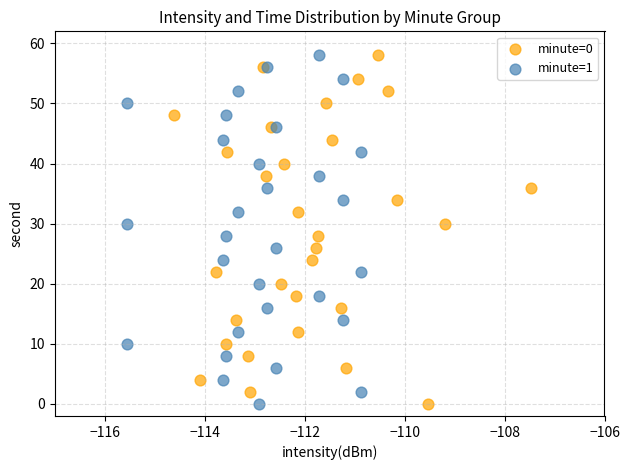

What are all the series names shown in the legend?

minute=0, minute=1